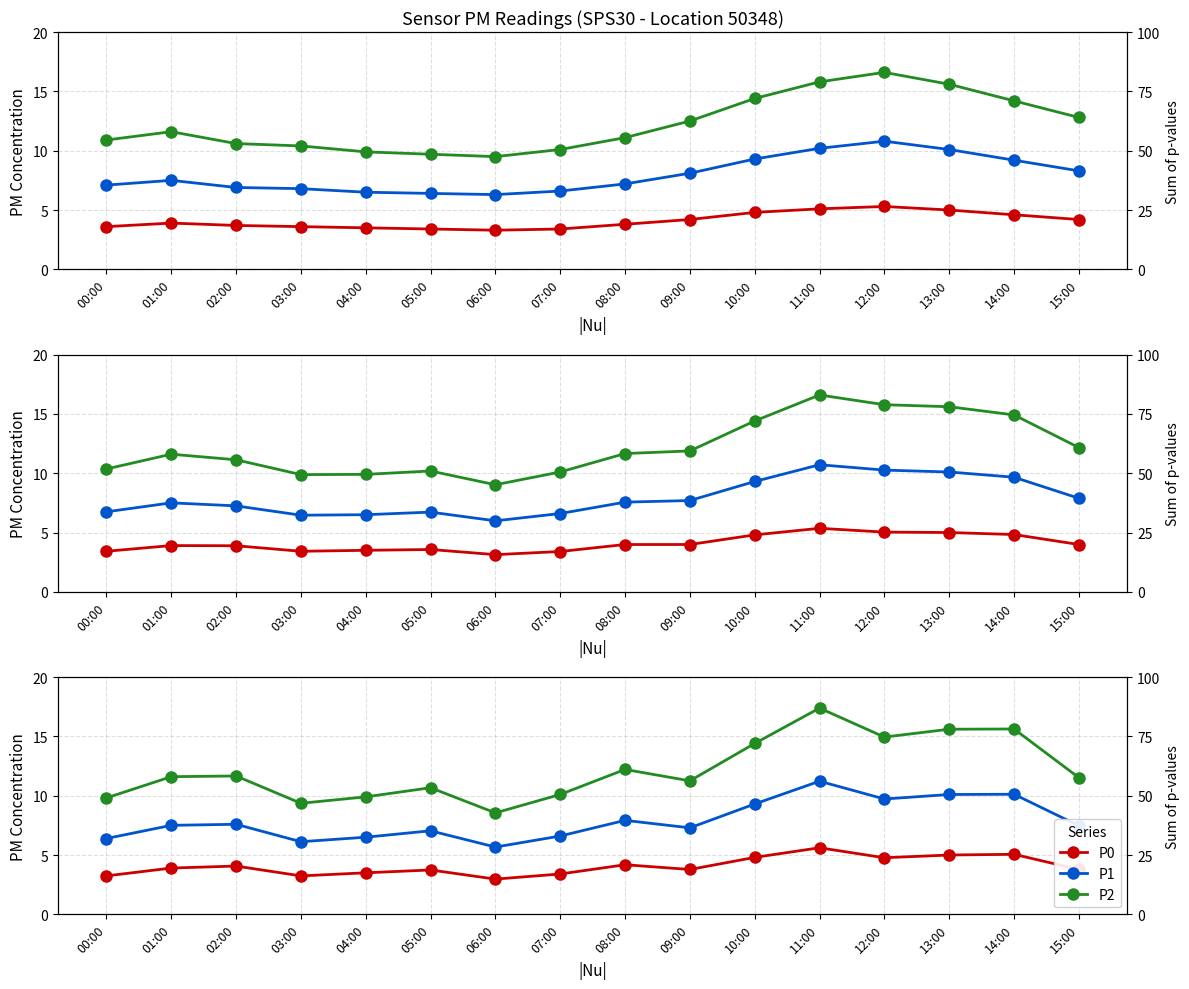

At which category does P0 reach its first local valley?

03:00